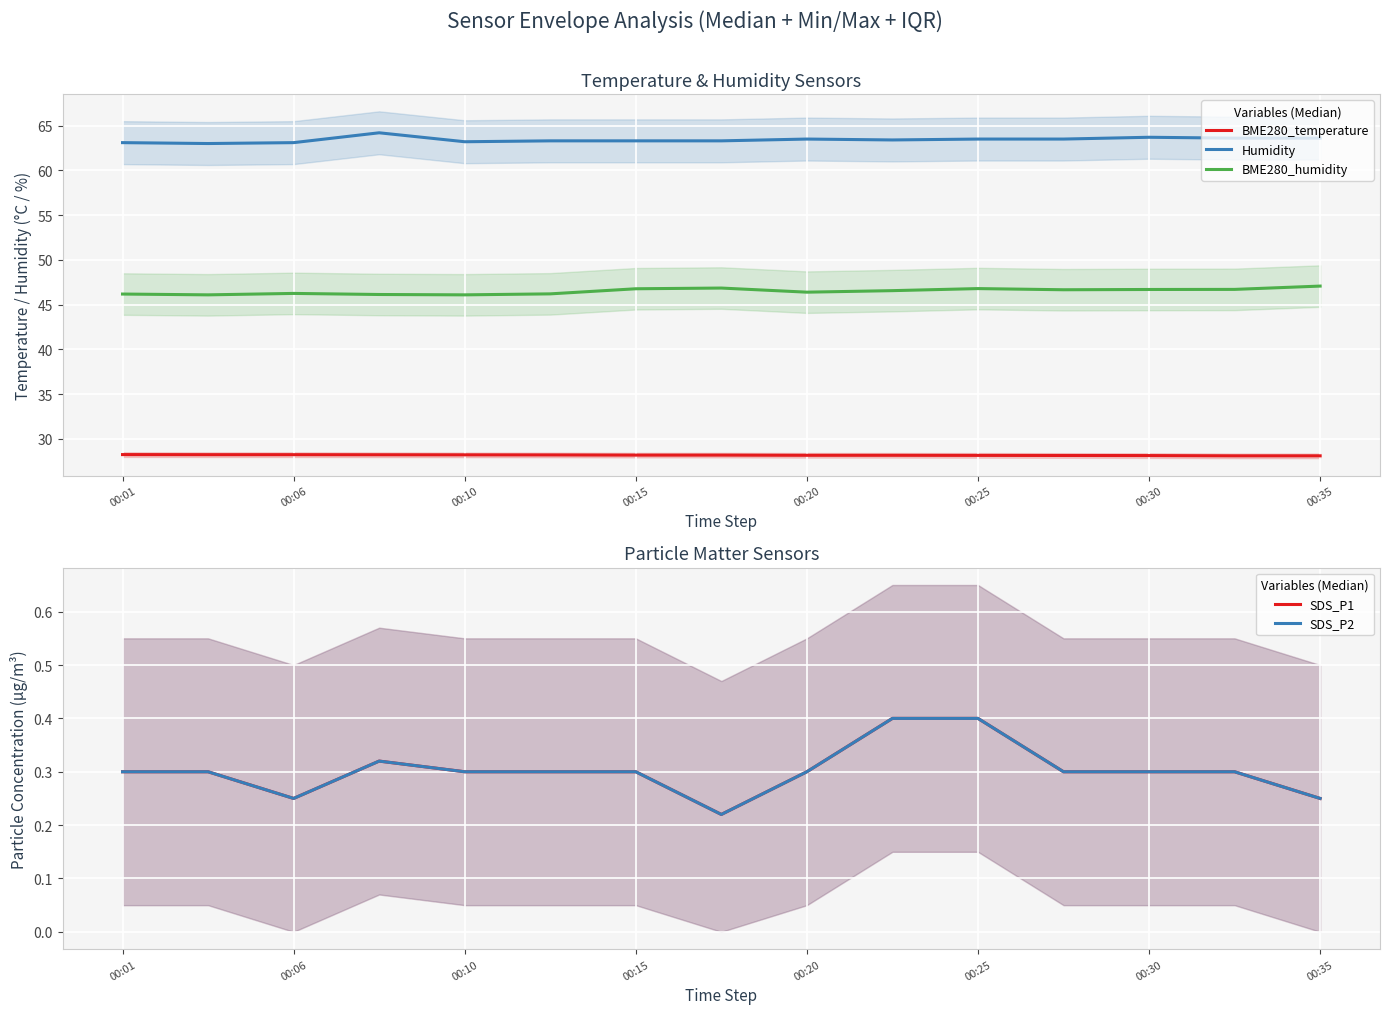

What is the total value across all series at 13?

139.0